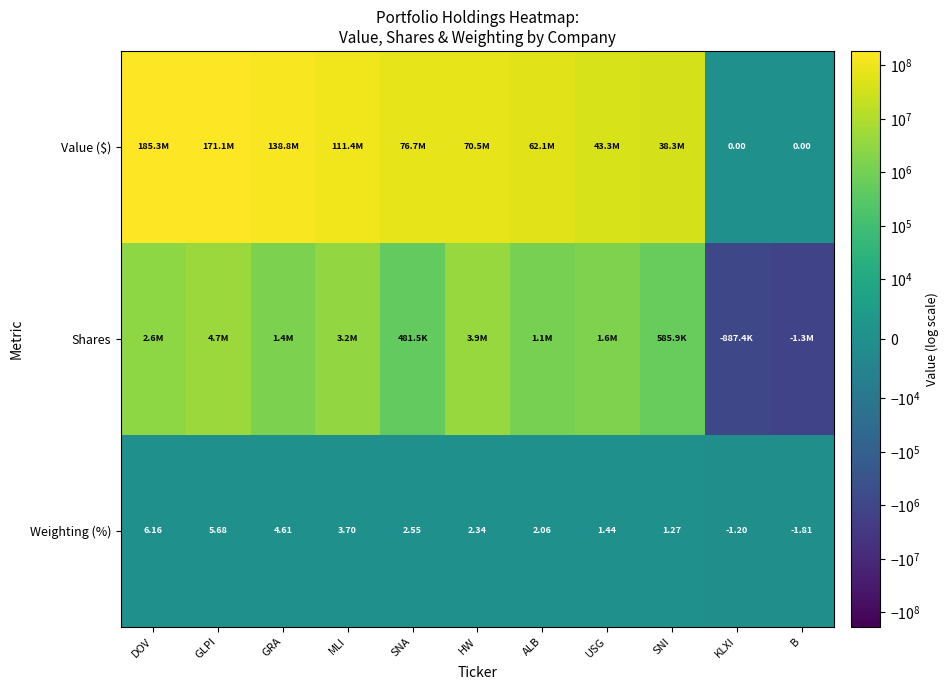

Which has a higher value, B or GLPI?

GLPI